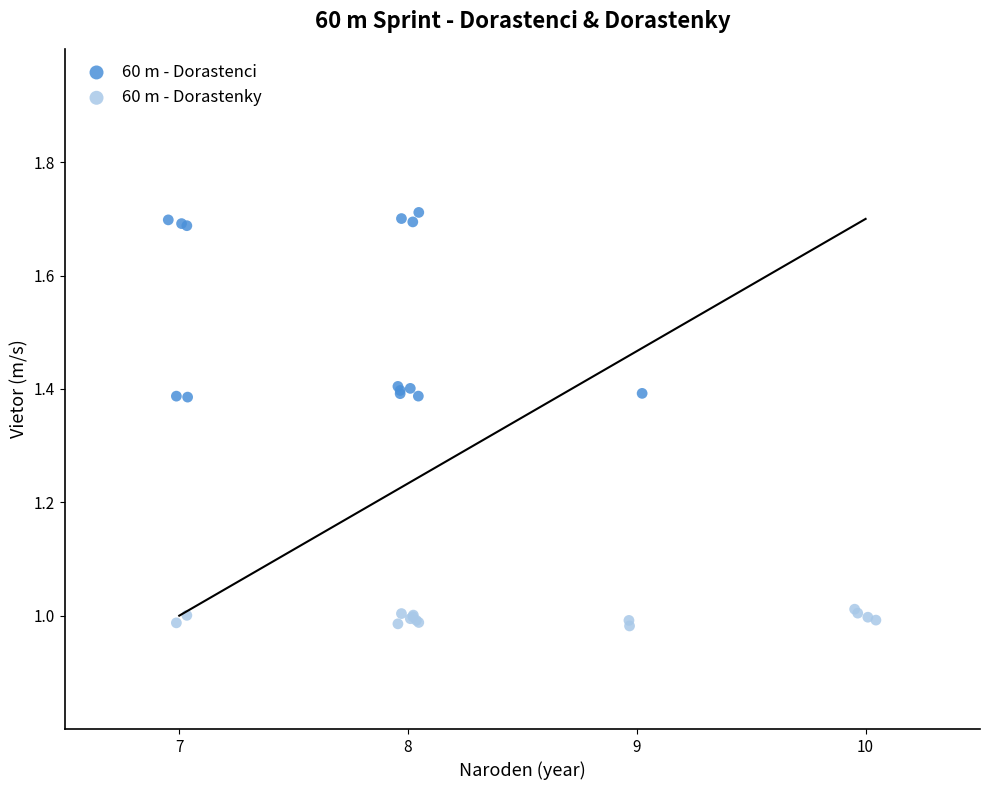

Which series contains the lowest Y value?

60 m - Dorastenky